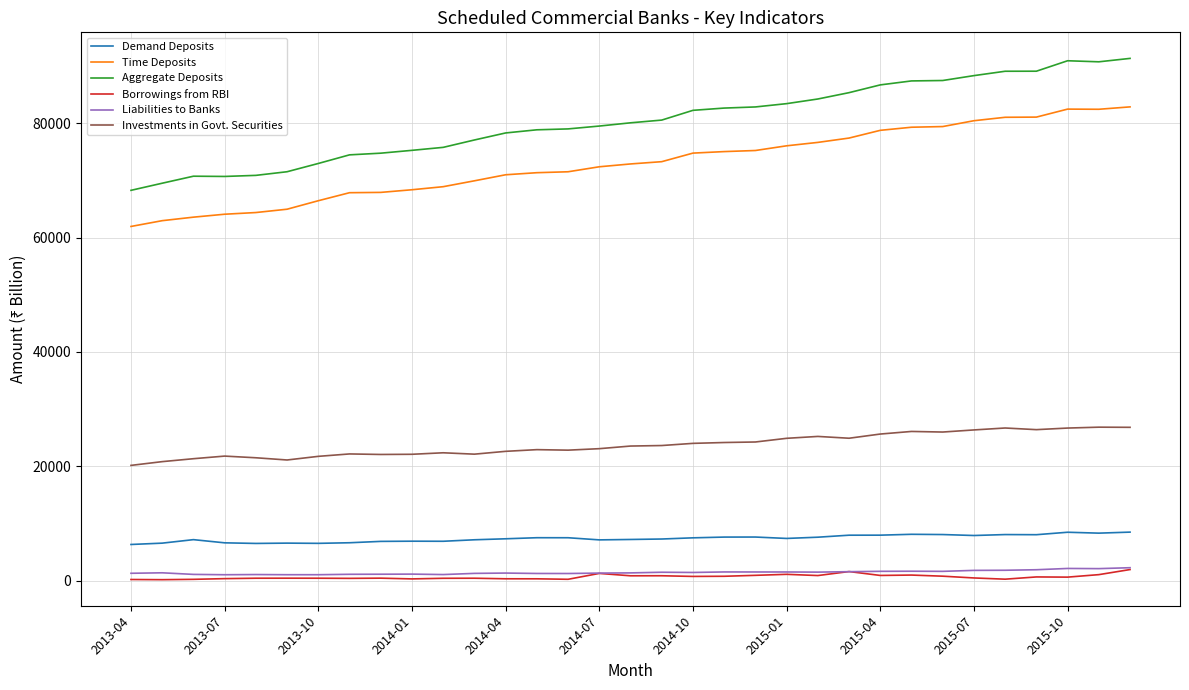

True or false: Time Deposits and Liabilities to Banks cross at least once.

False